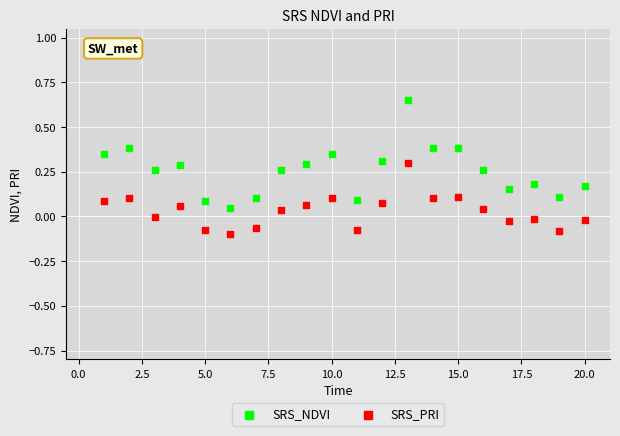

Which series contains the lowest Y value?

SRS_PRI